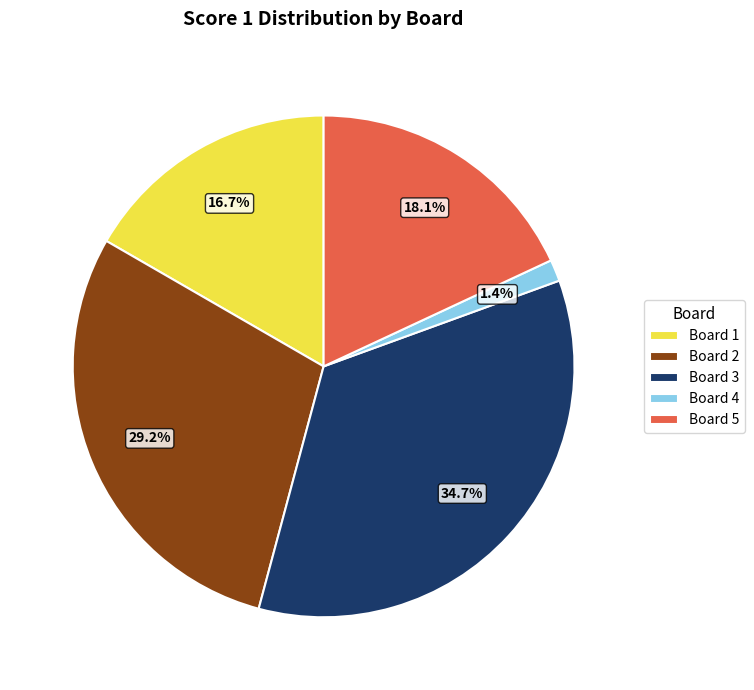

Is there any slice that represents more than half of the pie?

No